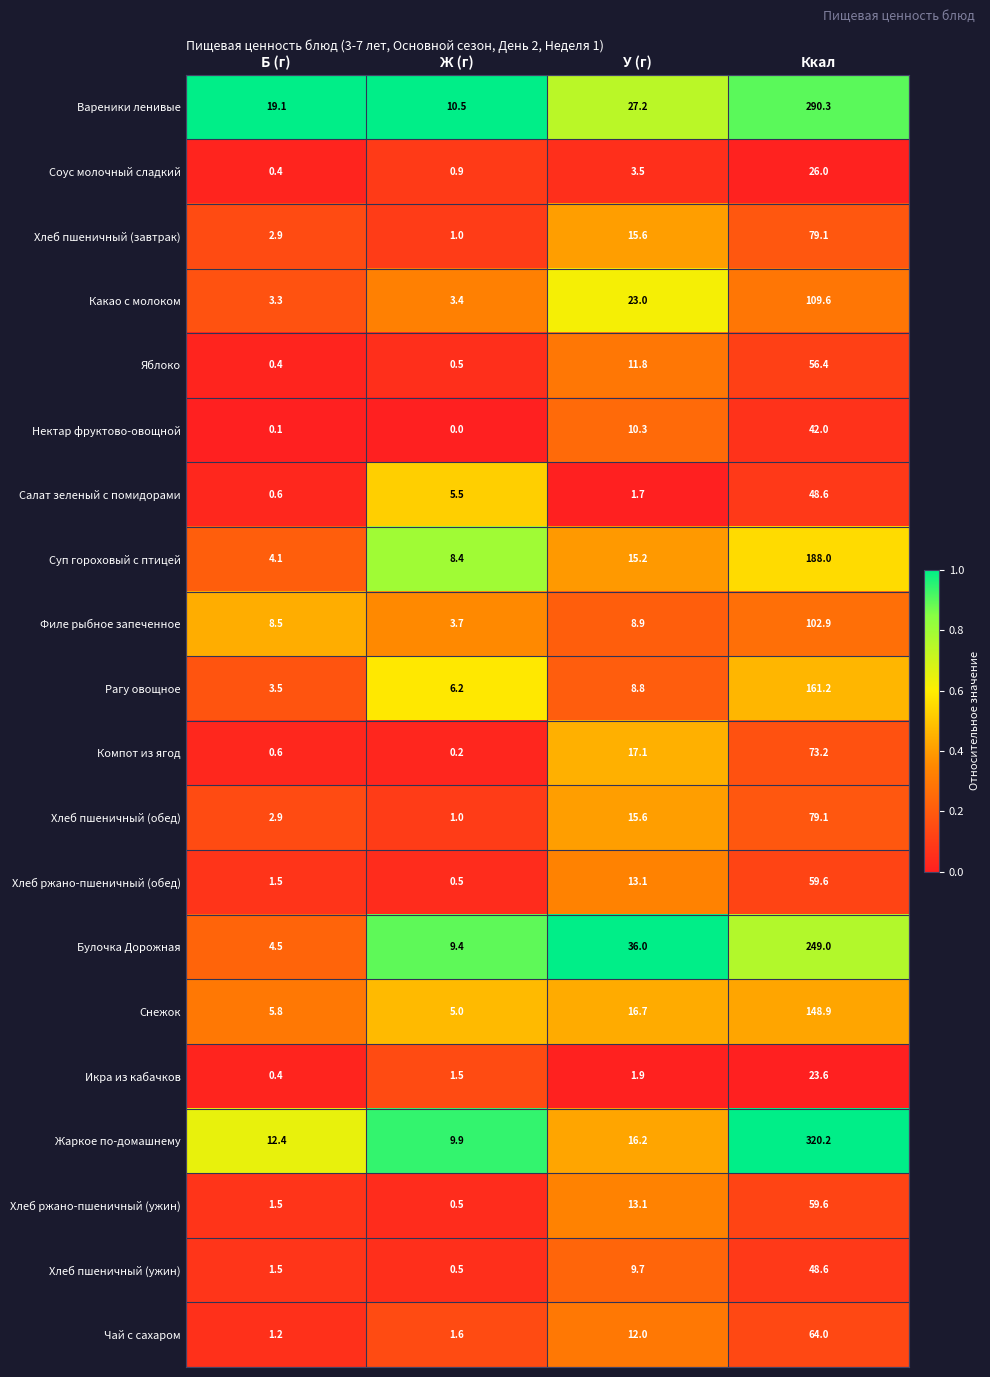

The value of Суп гороховый с птицей at Ж (г) is 11.8. True or false?

False